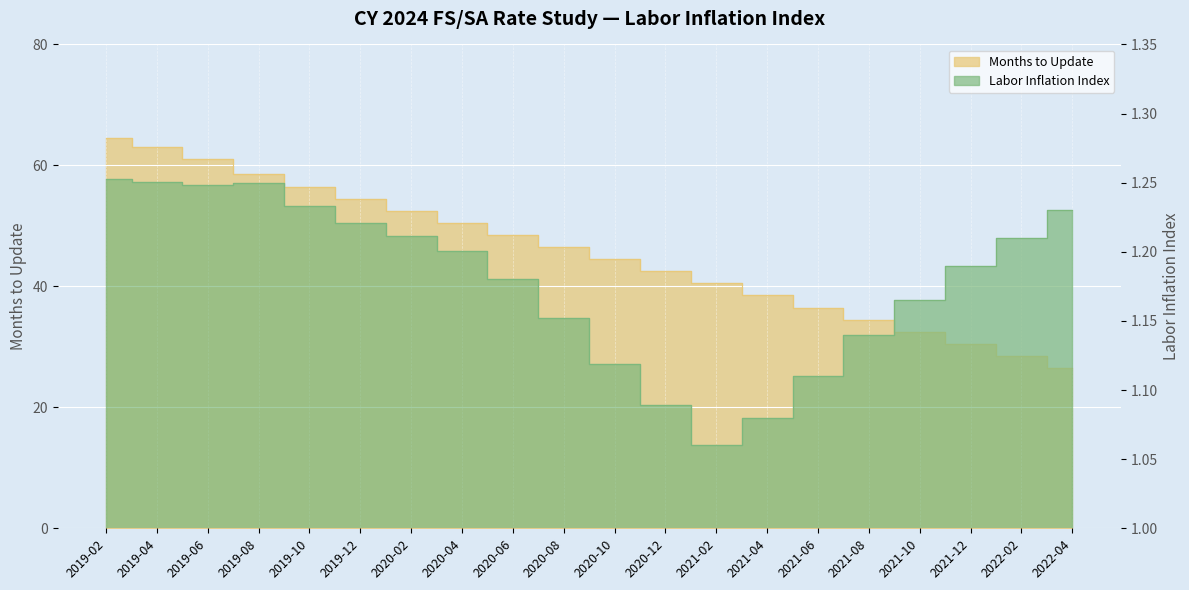

Between 2019-10 and 2021-06, which is larger?

2019-10